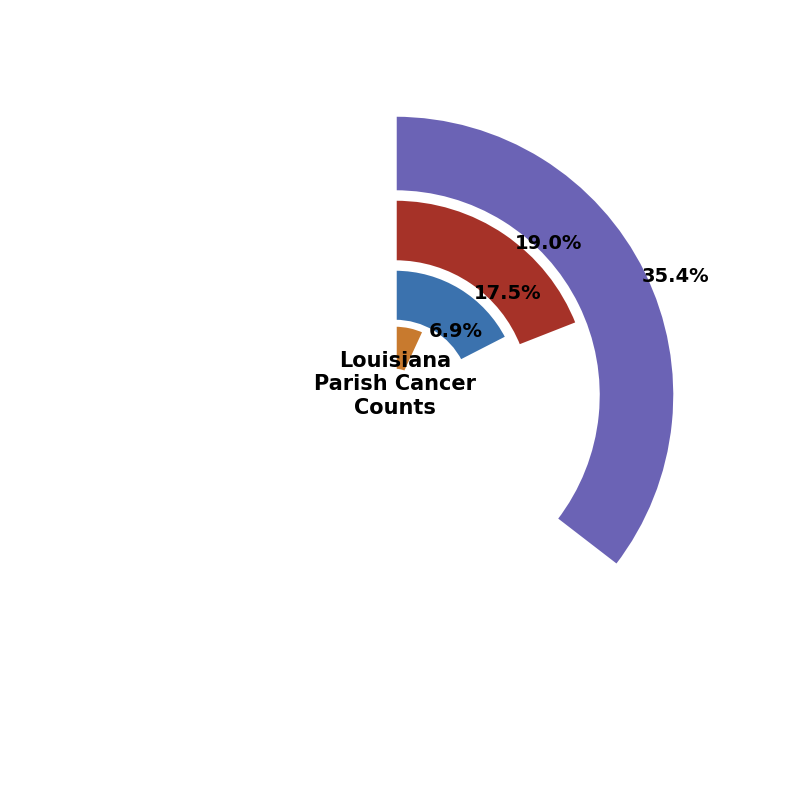

To the nearest percent, what is the combined percentage of Caddo Parish and Lafayette Parish?

13%